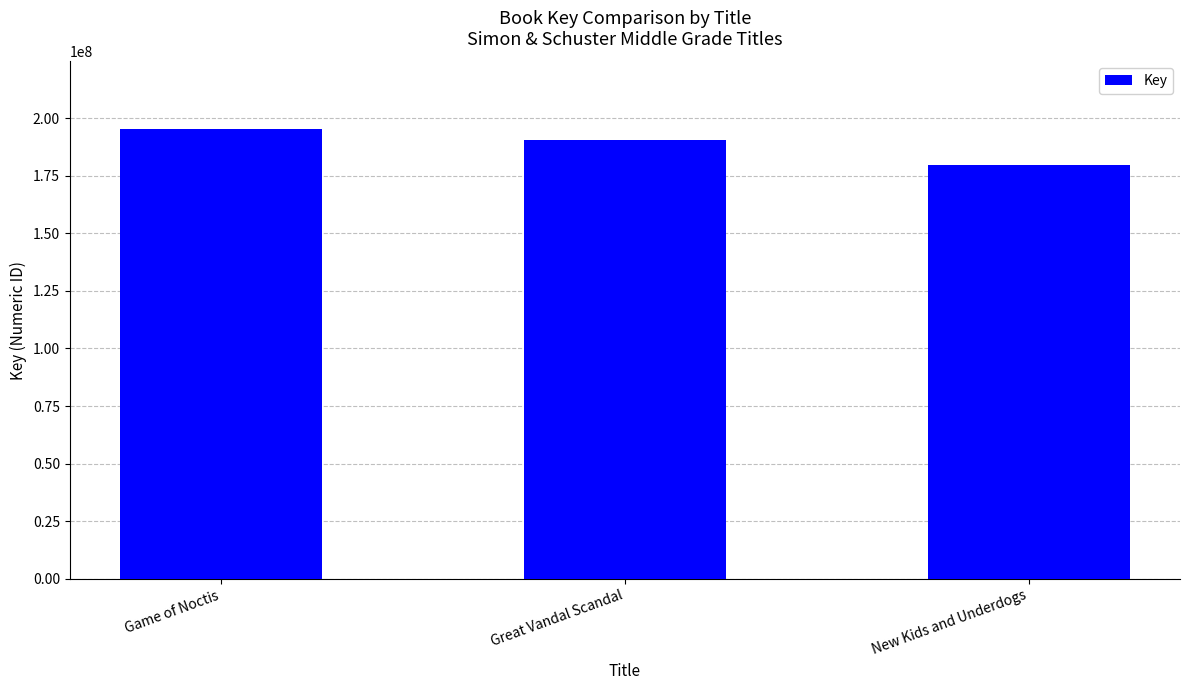

List the labels in order of value, largest first.

Game of Noctis, Great Vandal Scandal, New Kids and Underdogs